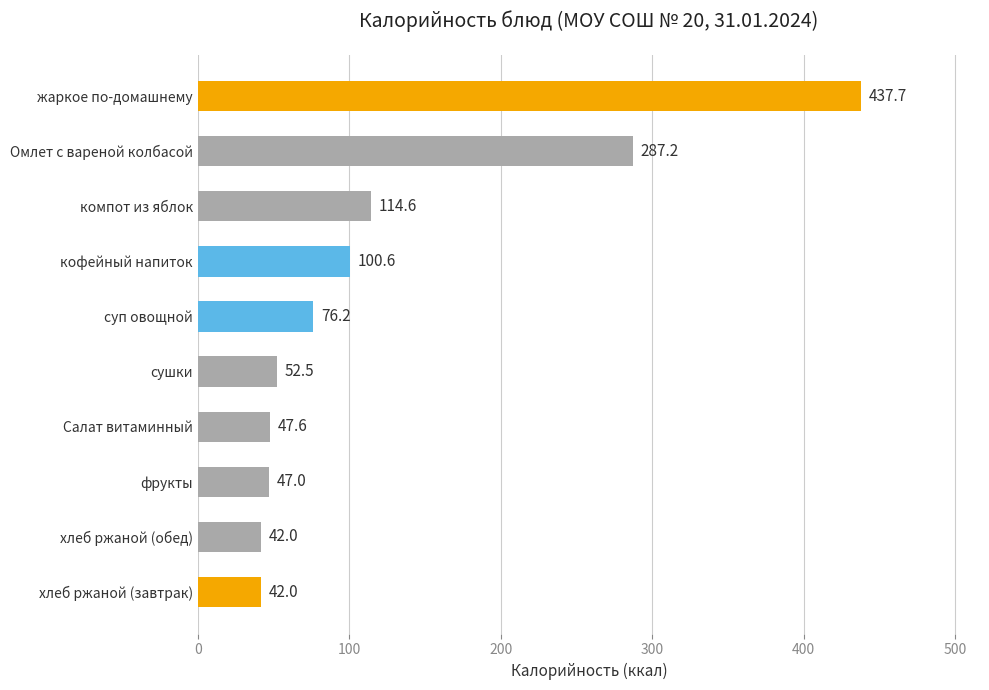

Which label corresponds to the largest value in the chart?

жаркое по-домашнему